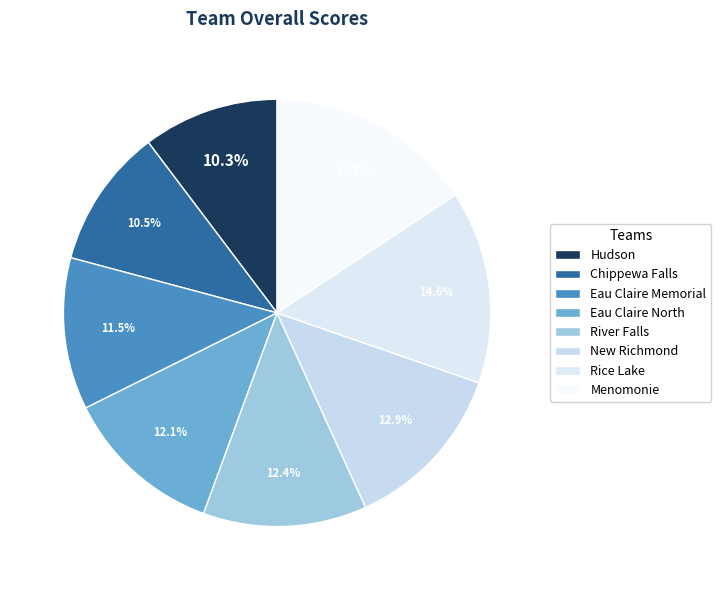

Does any single category account for the majority?

No